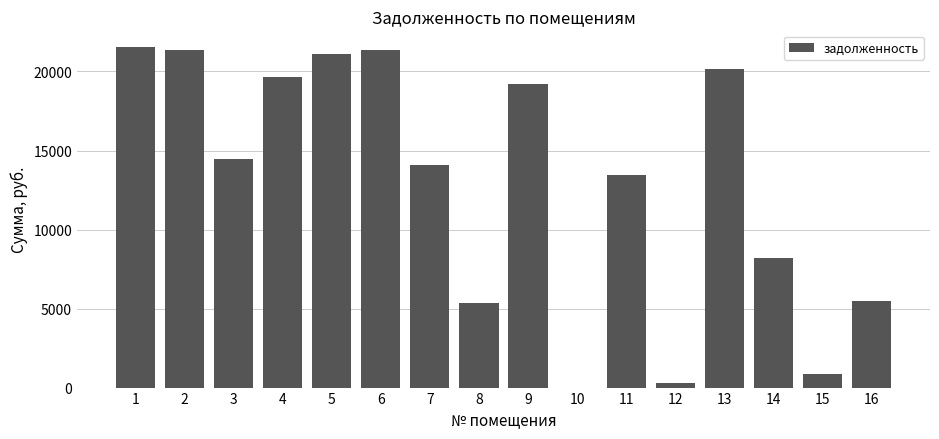

What is the greatest value displayed?

21527.6